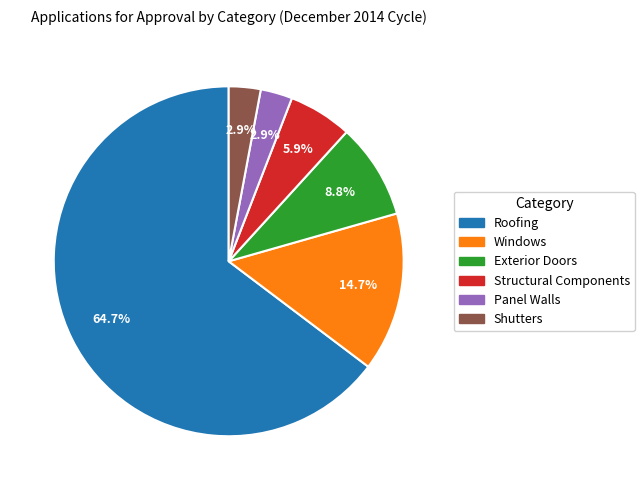

What is the ratio of the value at Exterior Doors to the value at Roofing?

0.1